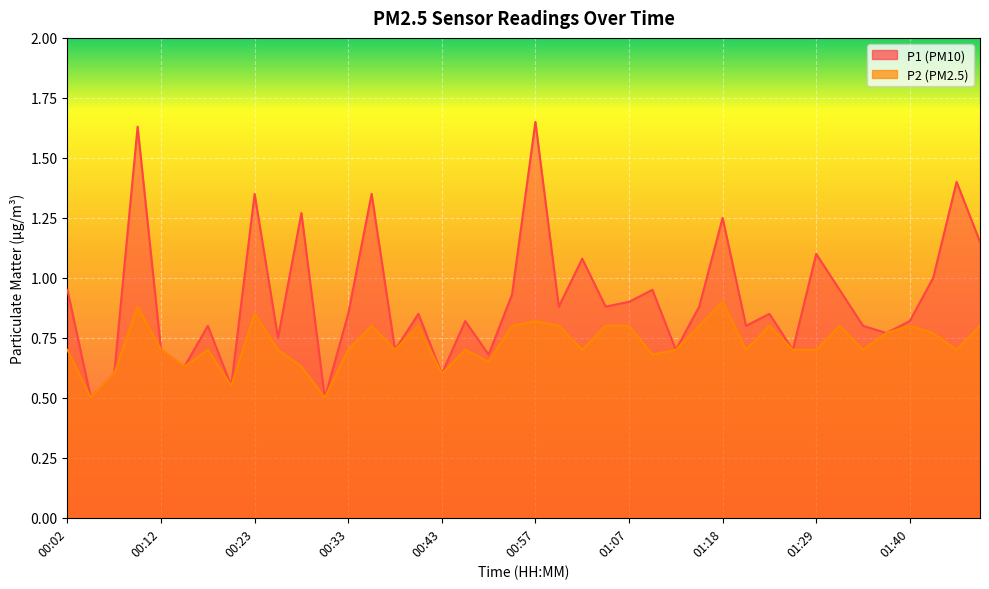

What is the minimum value for P1?

0.5